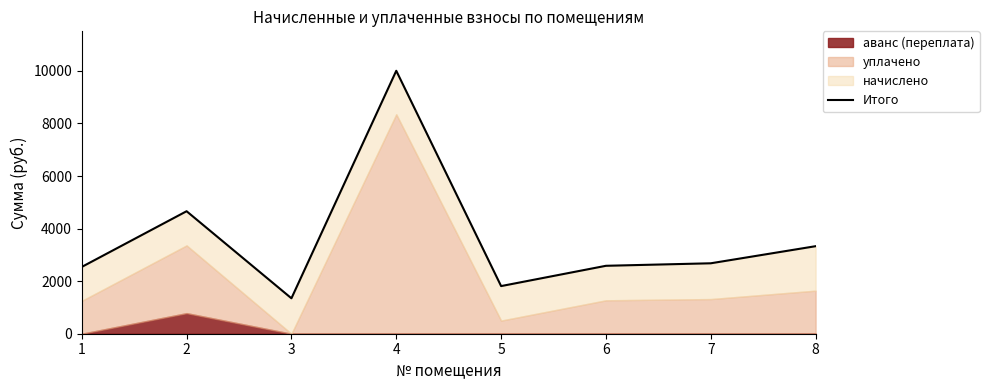

Rank the categories by value from highest to lowest.

4, 2, 8, 7, 6, 1, 5, 3